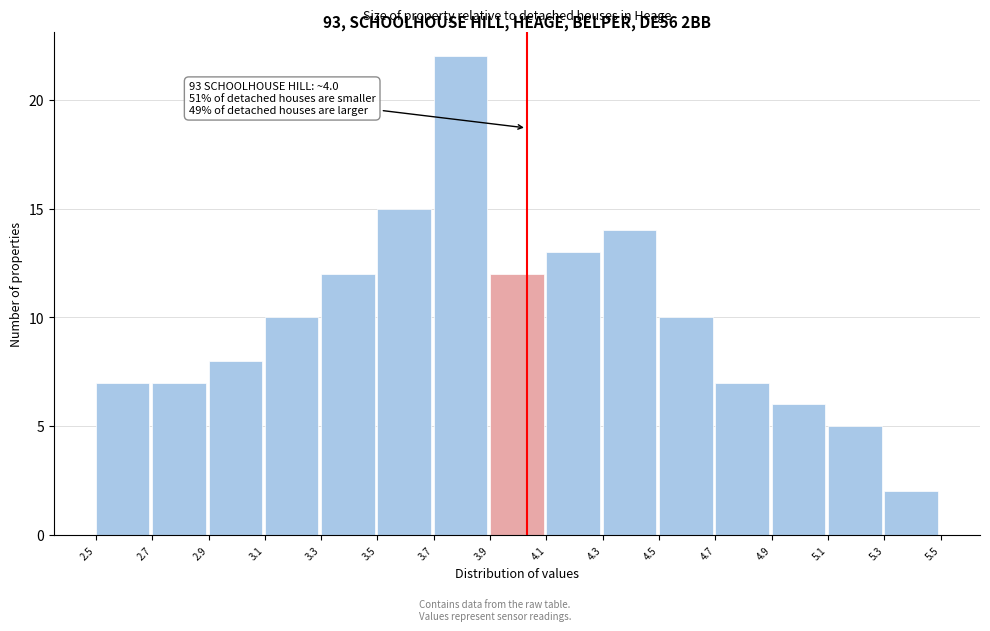

Which range on the x-axis has the tallest bar?

3.7 to 3.9